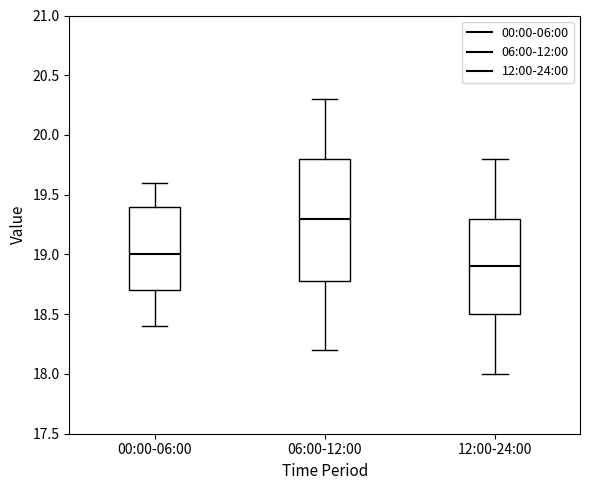

Which box has the highest median line?

06:00-12:00